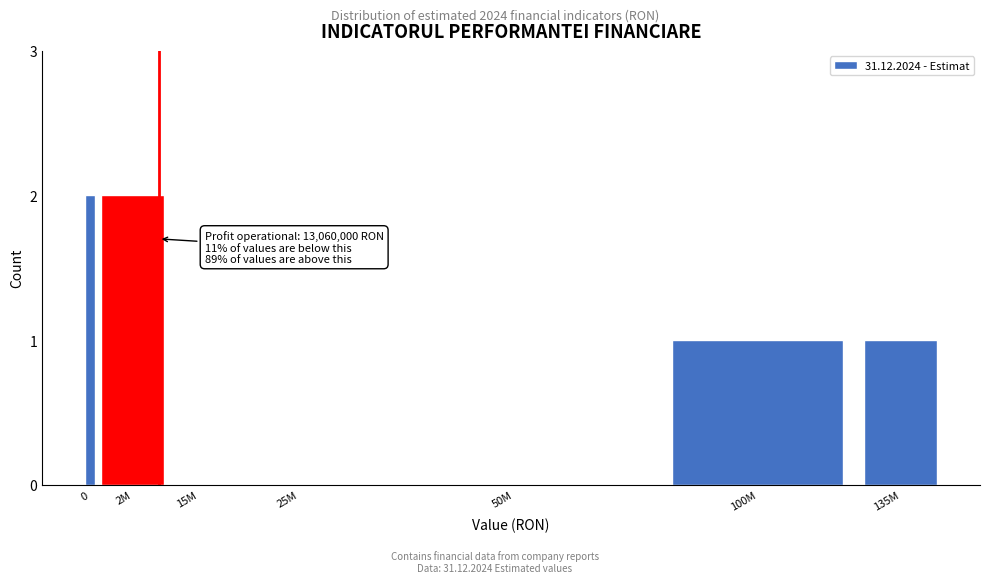

Reading left to right, list all the values displayed in this chart.

0=2	2M=2	15M=0	25M=0	50M=0	100M=1	135M=1